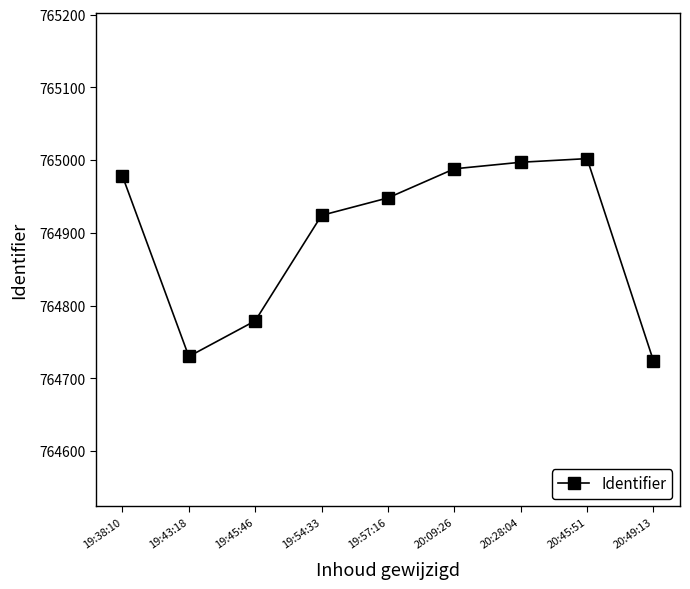

Approximately how many times larger is the value at 19:54:33 compared to 19:38:10?

1.0